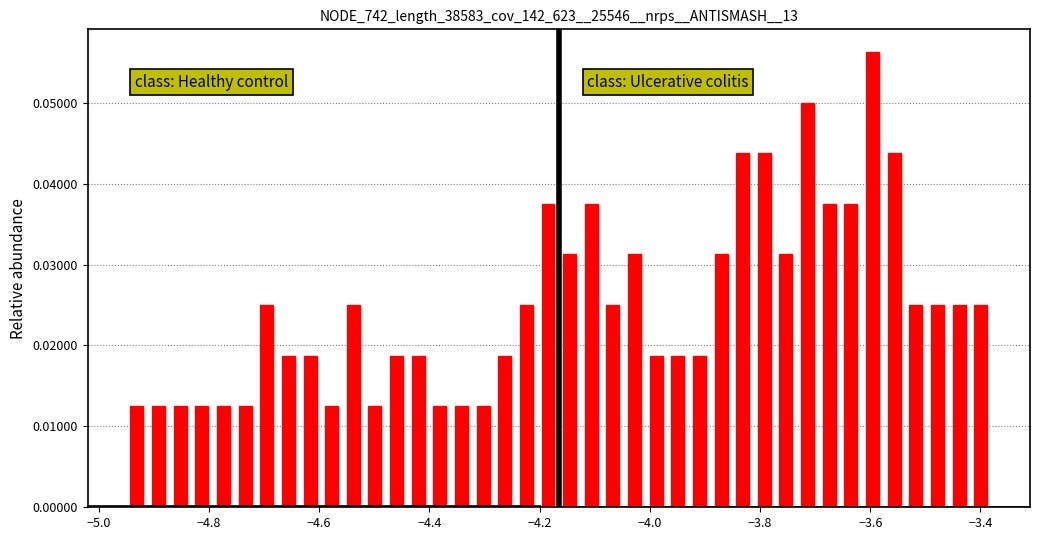

Read against the x-axis, roughly where is the centre of the tallest bar?

-3.60